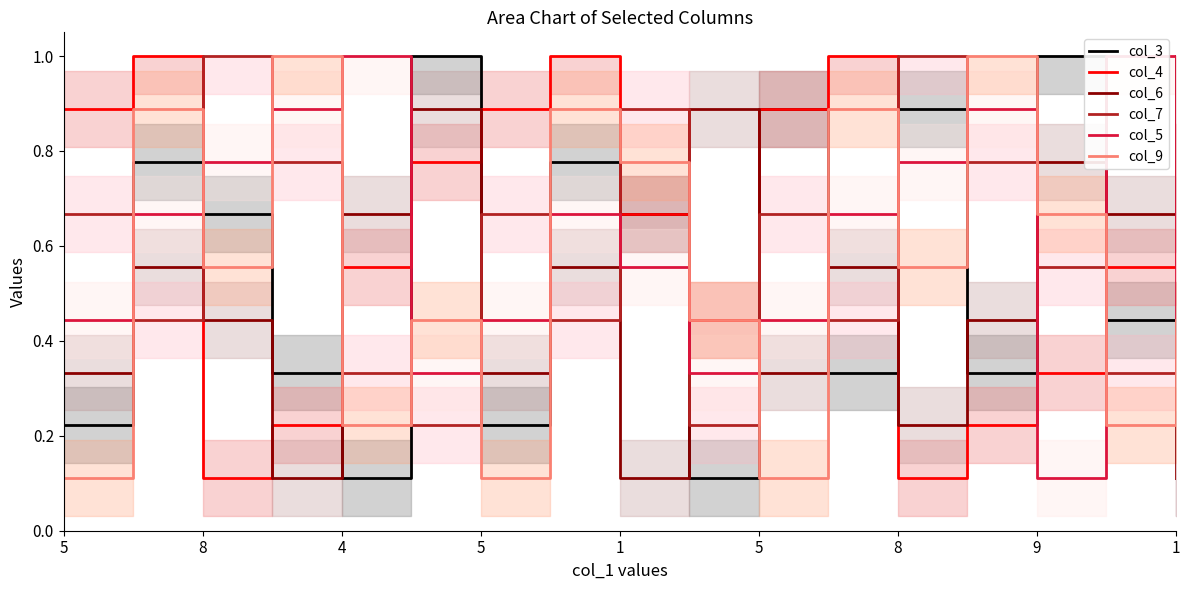

The col_7 series shows 0.2 at 5. True or false?

True